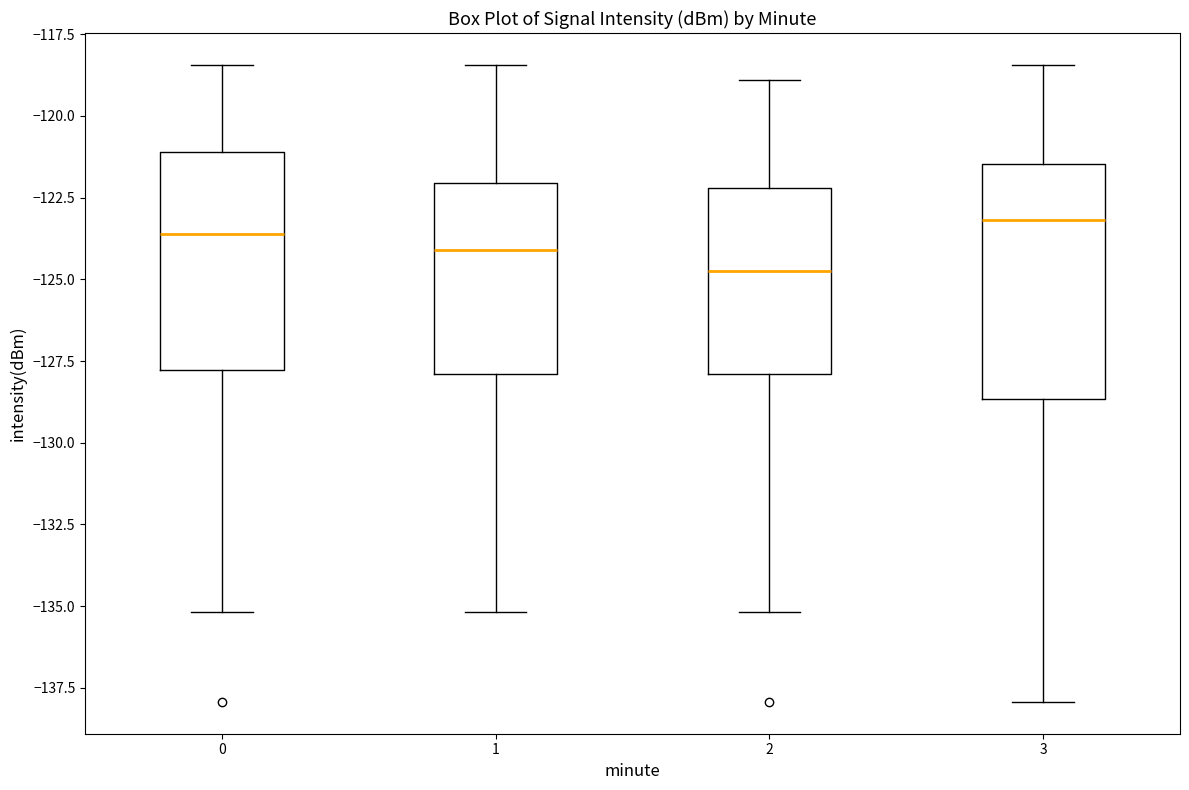

Reading left to right, transcribe this box plot: for each box, give where its median line is, the range the box spans, and where its two whiskers end, as read against the y-axis. The values are not printed on the chart, so give them approximately, as read against the axis.

0: median -123.5, box -128.0 to -121.0, whiskers -135.0 to -118.5
1: median -124.0, box -128.0 to -122.0, whiskers -135.0 to -118.5
2: median -125.0, box -128.0 to -122.0, whiskers -135.0 to -119.0
3: median -123.0, box -128.5 to -121.5, whiskers -138.0 to -118.5